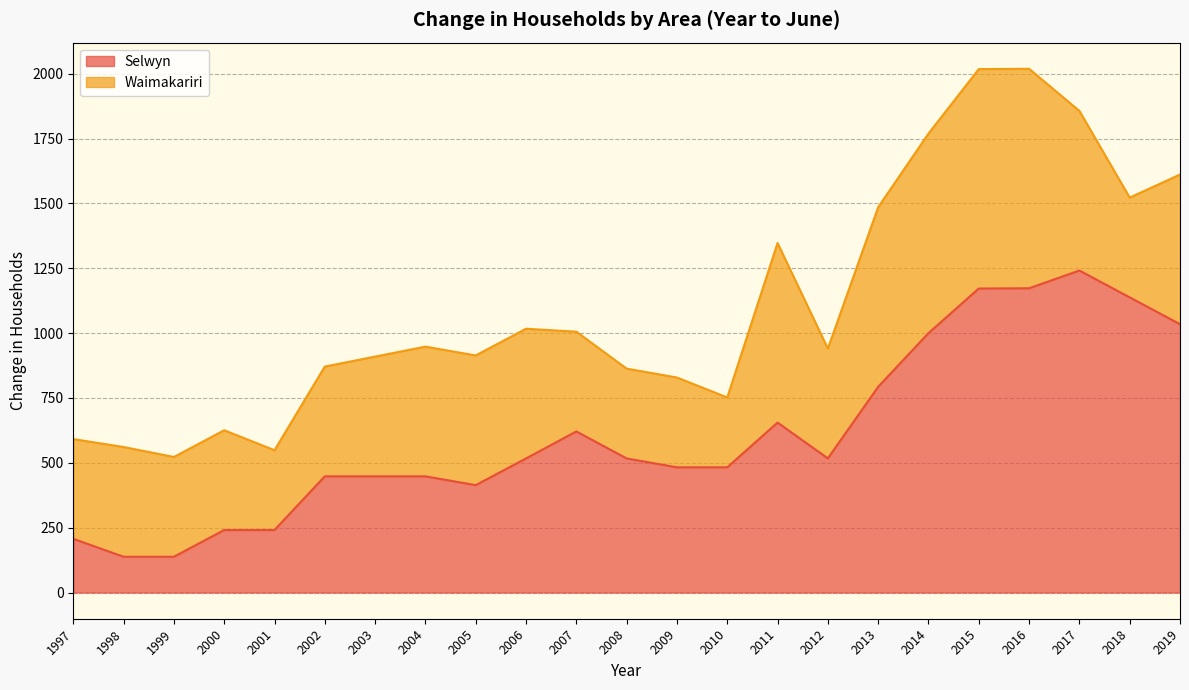

Rank the categories by value from highest to lowest.

2017, 2016, 2015, 2018, 2019, 2014, 2013, 2011, 2007, 2012, 2006, 2008, 2010, 2009, 2002, 2003, 2004, 2005, 2000, 2001, 1997, 1998, 1999